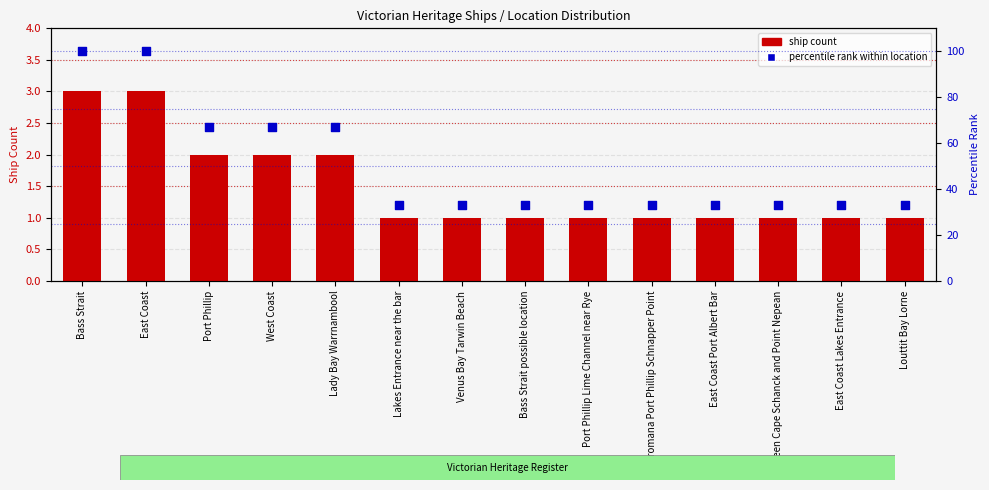

Which series has the largest Y range (max minus min)?

percentile rank within location